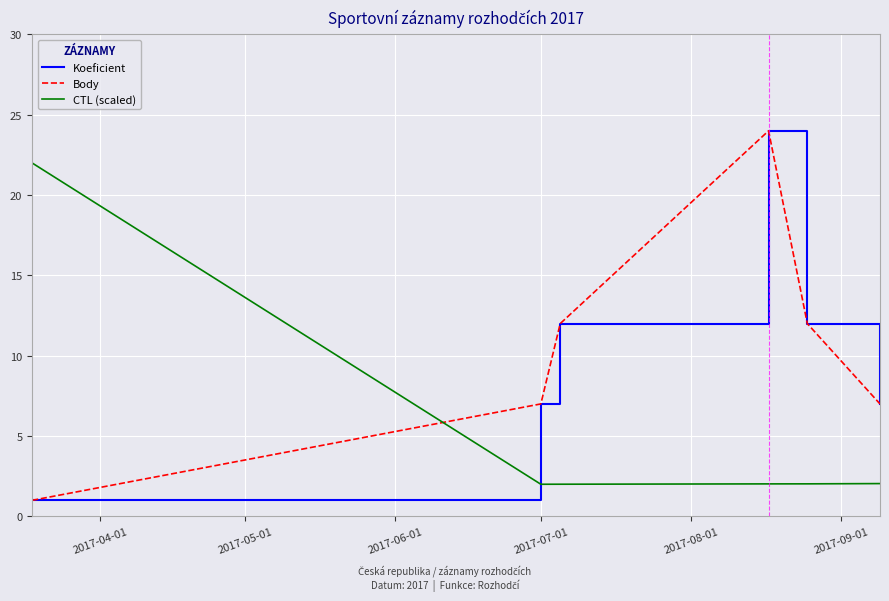

Does the chart have visible grid lines?

Yes